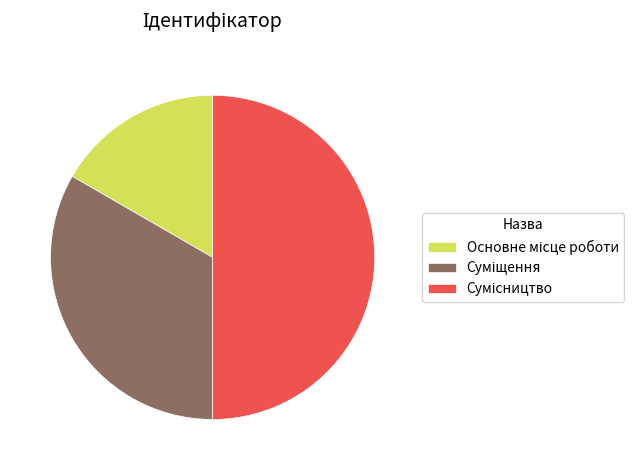

Is there any slice that represents more than half of the pie?

No